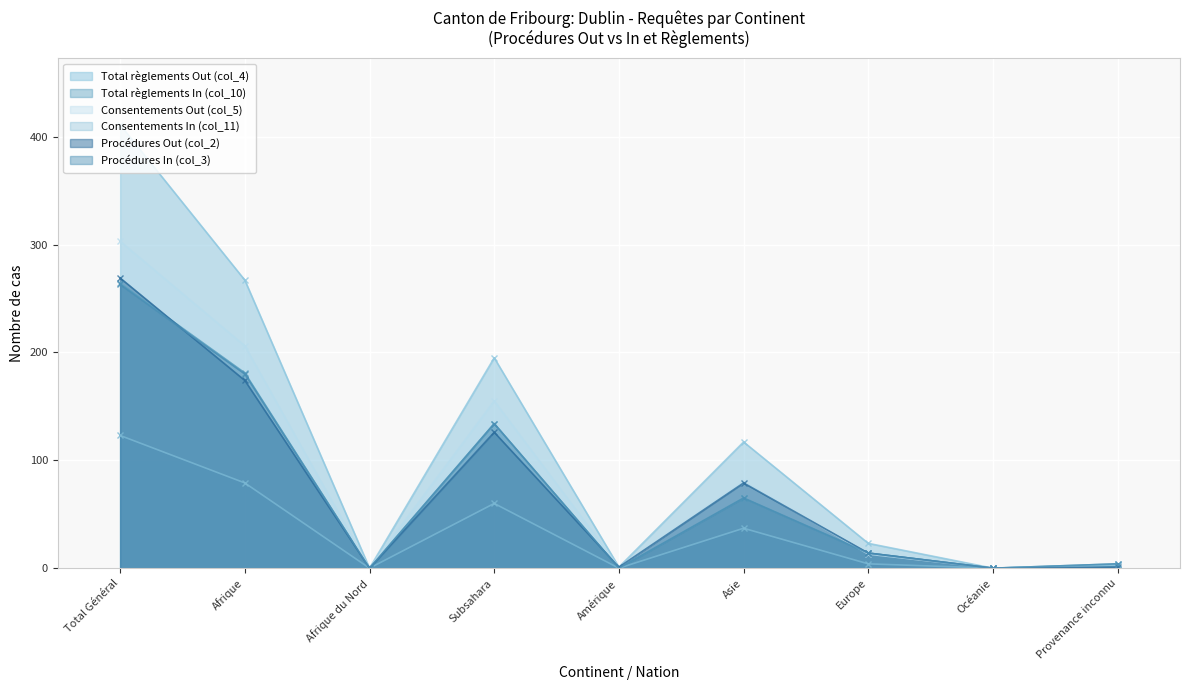

At Subsahara, list the series in order from largest to smallest.

Total règlements Out (col_4), Consentements Out (col_5), Total règlements In (col_10), Procédures In (col_3), Procédures Out (col_2), Consentements In (col_11)